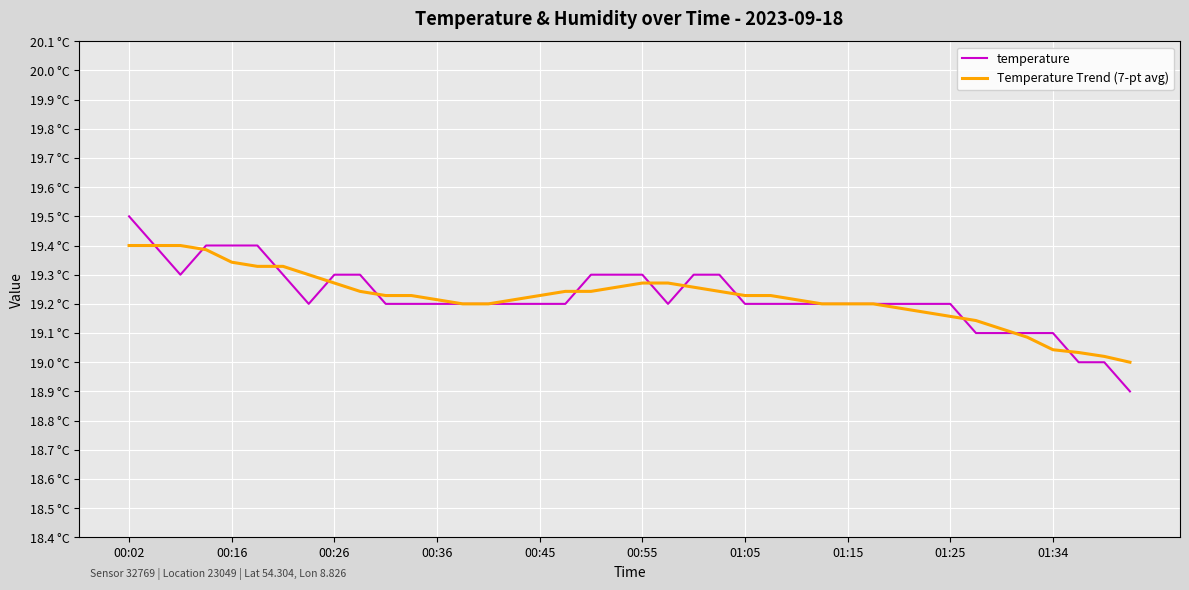

How many times do temperature and Temperature Trend (7-pt avg) cross each other?

11